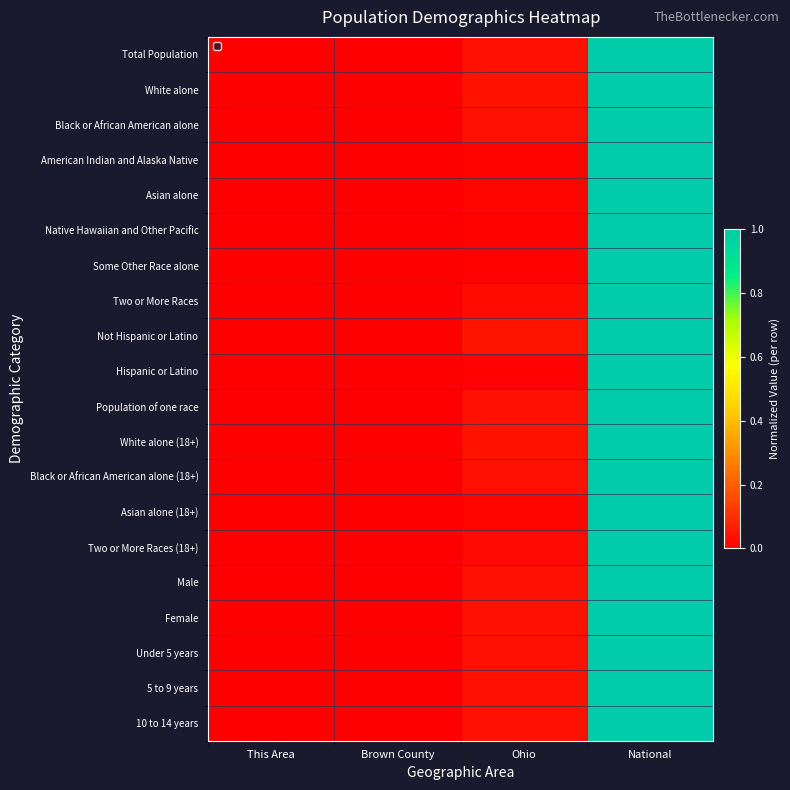

Which series has the widest spread of values?

Total Population